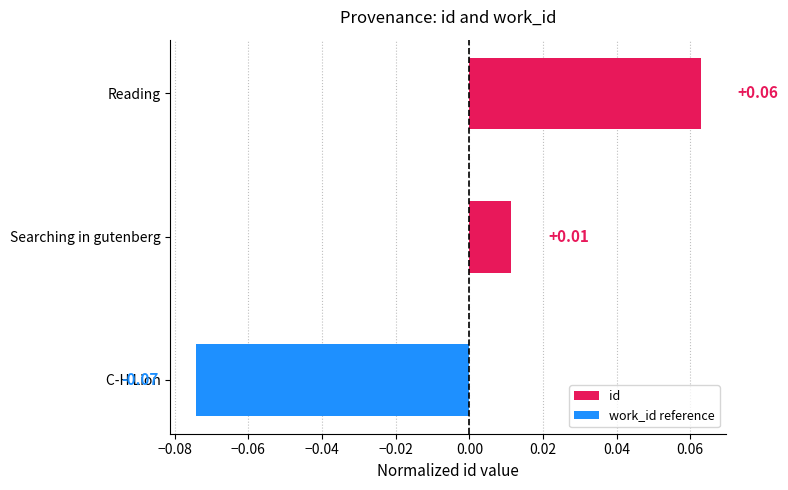

Which category has the highest value across all series?

Reading